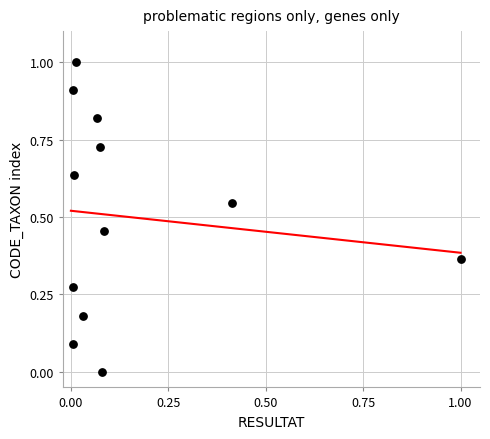

What is the range of X values (max minus min)?

1.0